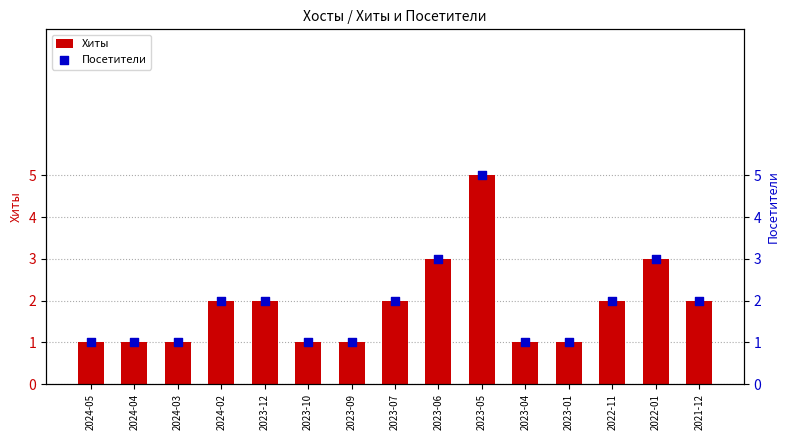

What is the total value across all series at 2023-05?

10